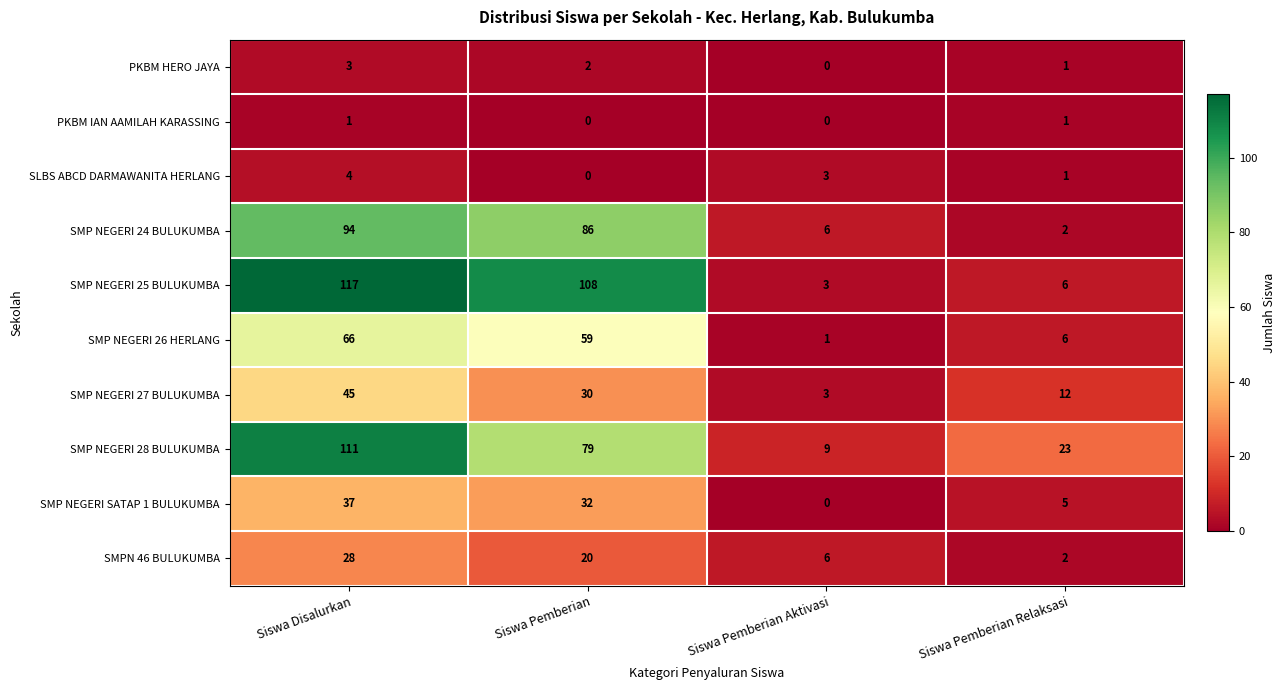

List the labels in order of PKBM IAN AAMILAH KARASSING value, smallest first.

Siswa Pemberian, Siswa Pemberian Aktivasi, Siswa Disalurkan, Siswa Pemberian Relaksasi